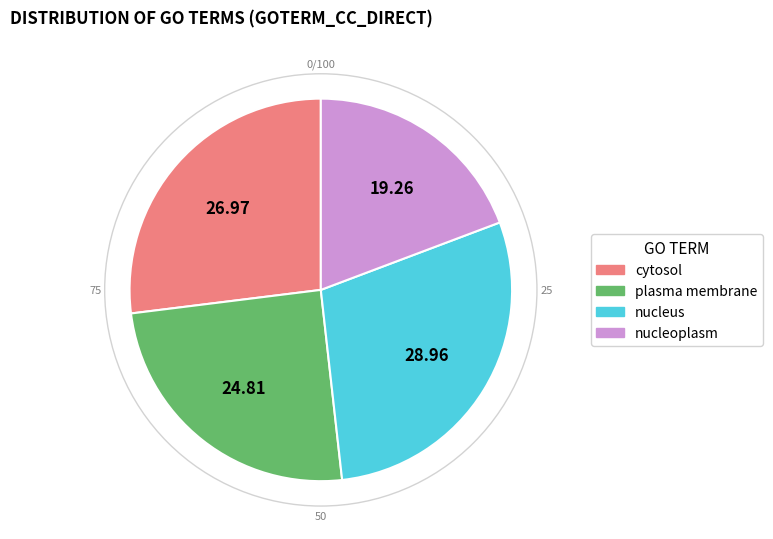

Does any single category account for the majority?

No